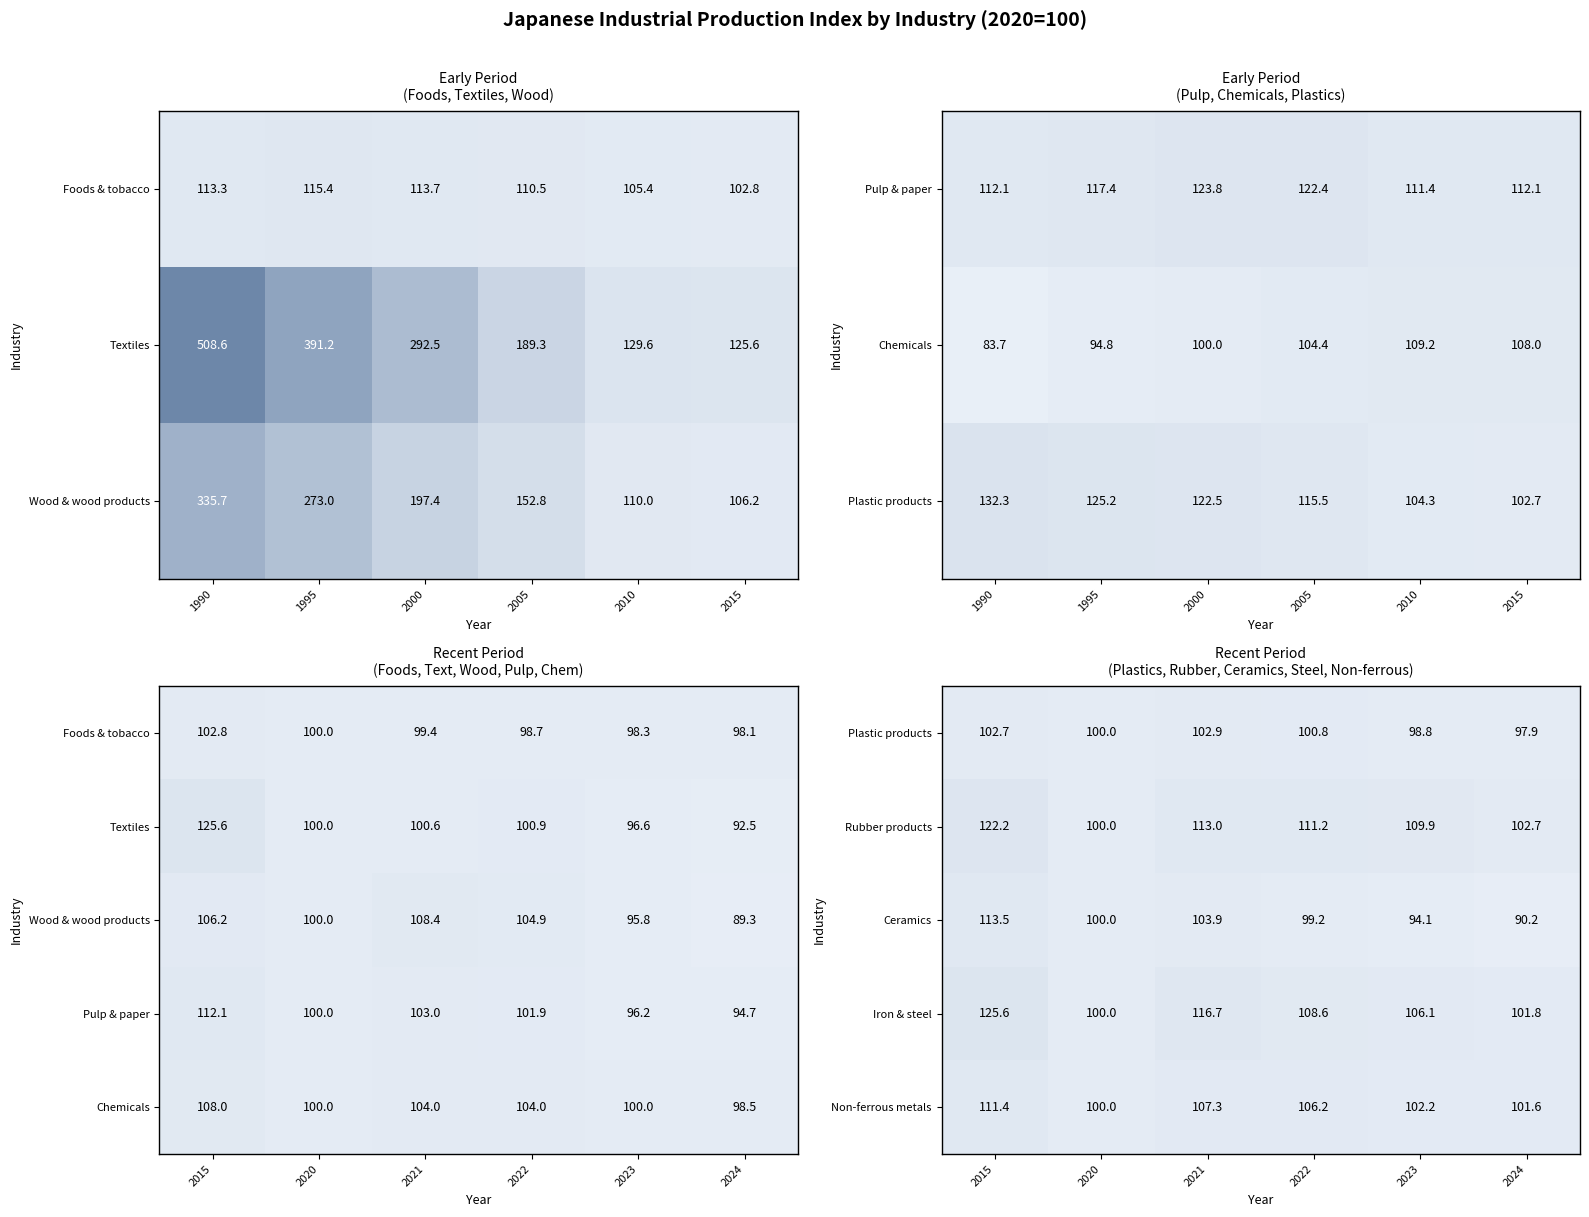

List the labels in order of Iron & steel value, largest first.

2015, 2021, 2022, 2023, 2024, 2020